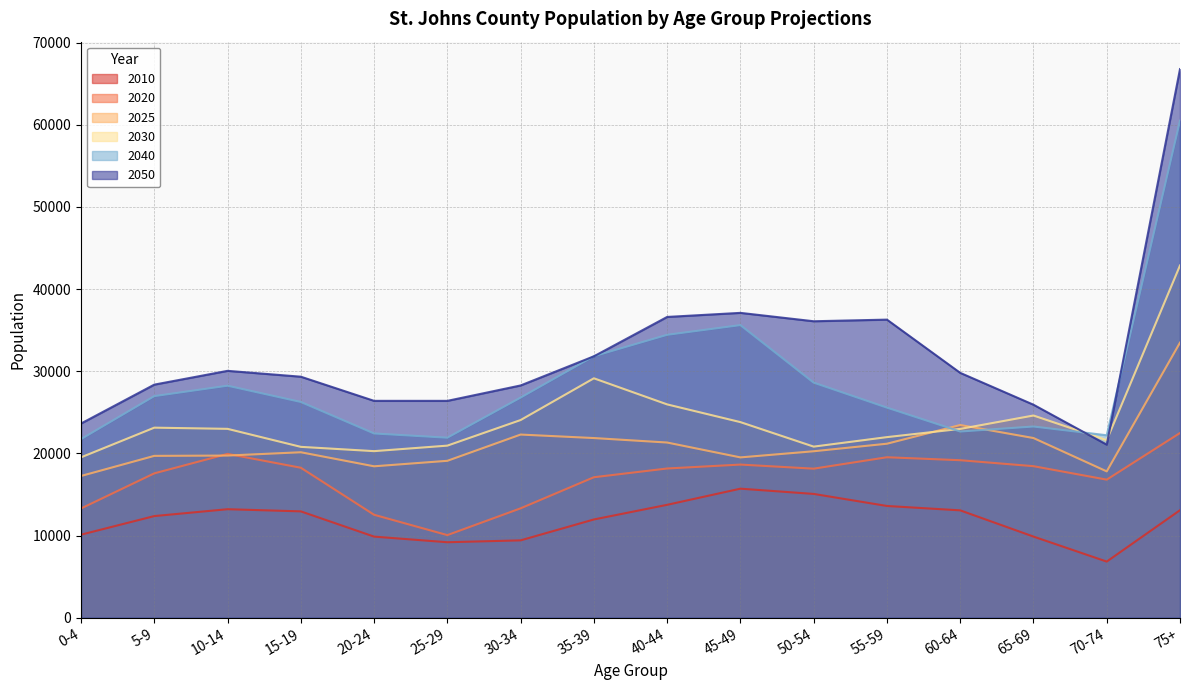

True or false: 2030 and 2025 intersect in this chart.

True